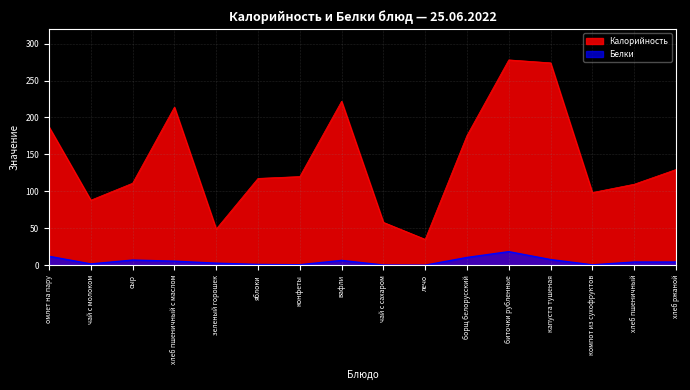

How many values in the Белки series are below 4?

7